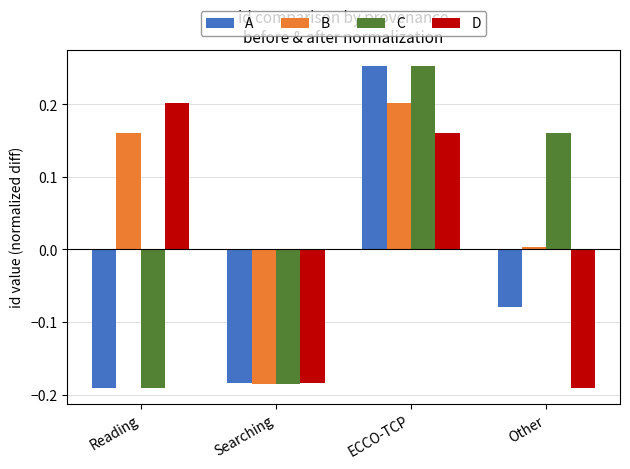

What is the spread (max minus min) of values at Other?

0.4